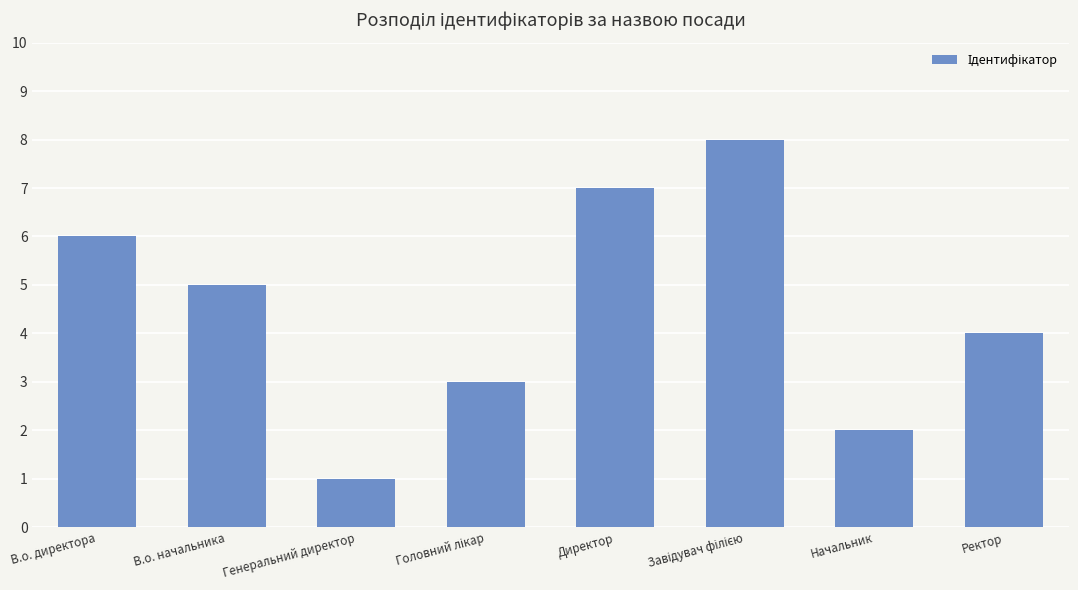

The value at В.о. начальника is 7. True or false?

False